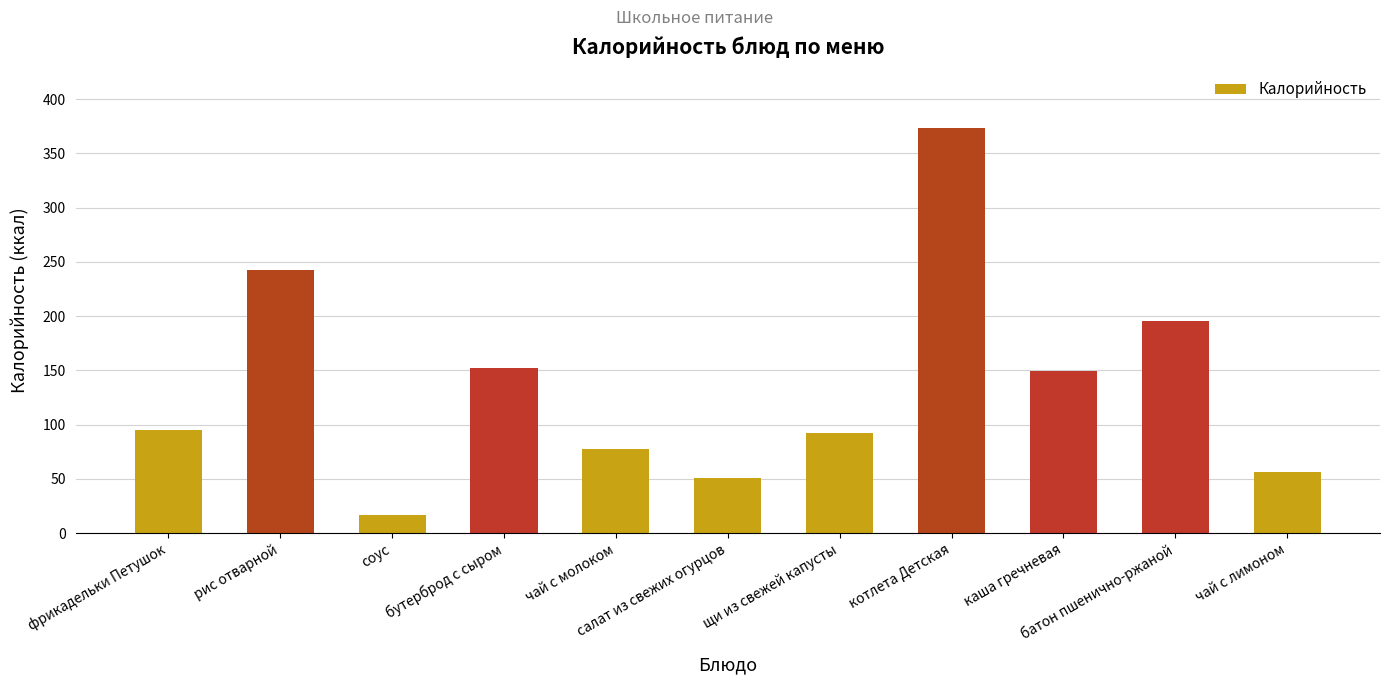

What is the sum of all values?

1499